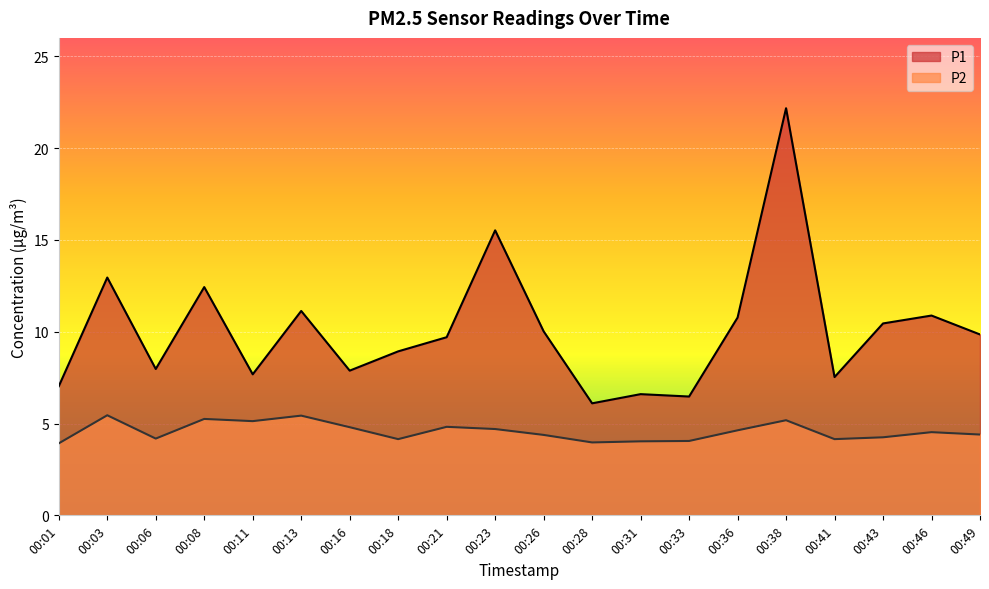

Reading right to left, what are all the values shown in this chart?

P1: 9.8	10.9	10.4	7.5	22.2	10.8	6.5	6.6	6.1	10.0	15.5	9.7	8.9	7.9	11.1	7.7	12.4	8.0	12.9	7.0
P2: 4.4	4.5	4.2	4.2	5.2	4.6	4.0	4.0	4.0	4.4	4.7	4.8	4.2	4.8	5.4	5.1	5.2	4.2	5.5	3.9